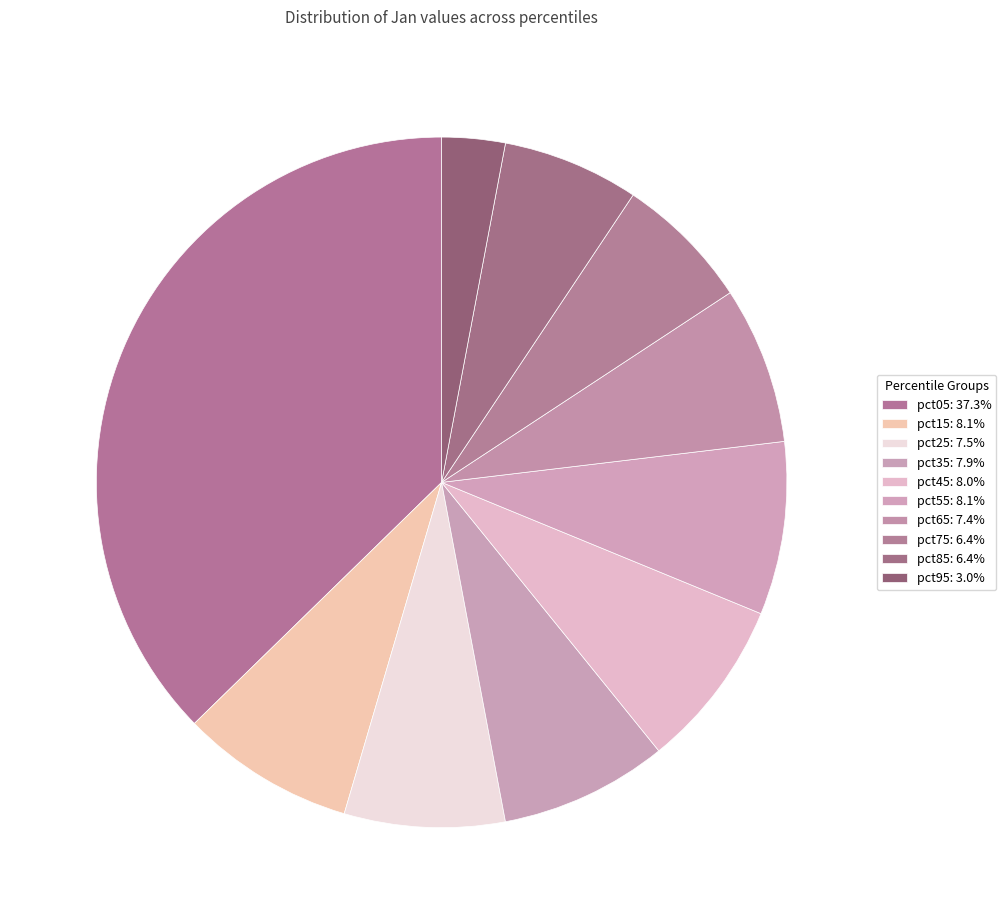

Which category has the biggest portion of the pie?

pct05